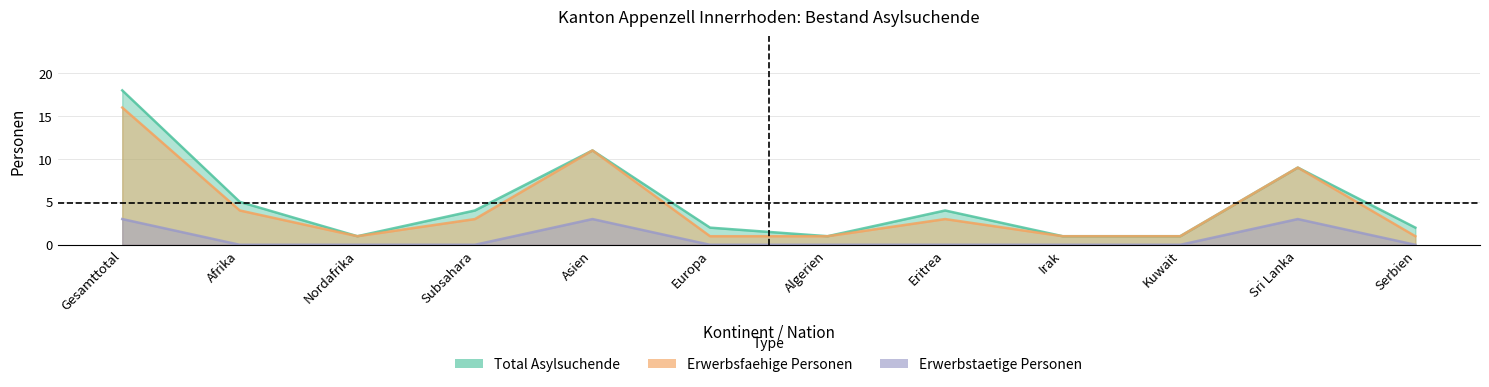

How many data points in Erwerbsfaehige Personen are less than 3?

6